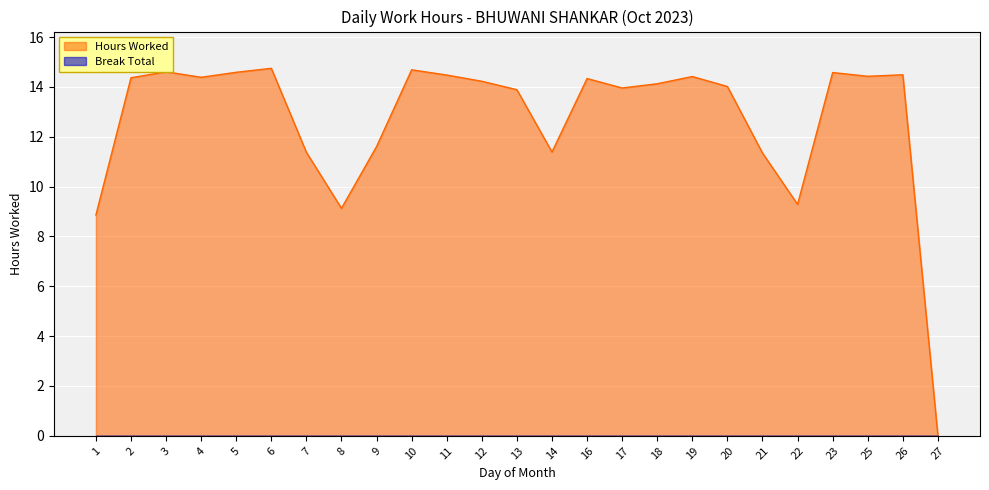

How many values are below 14?

10